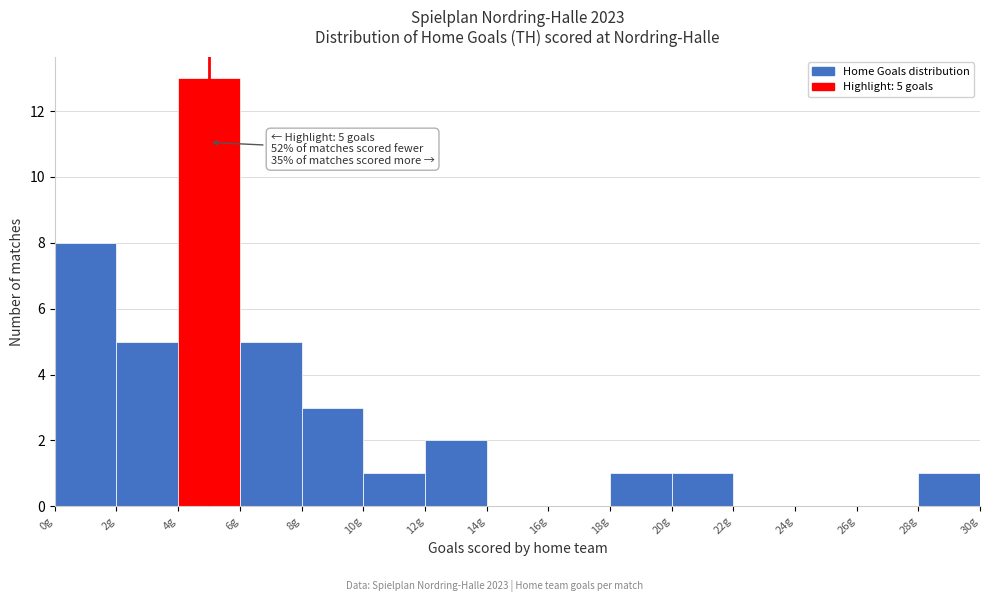

Which range on the x-axis has the tallest bar?

4 to 6